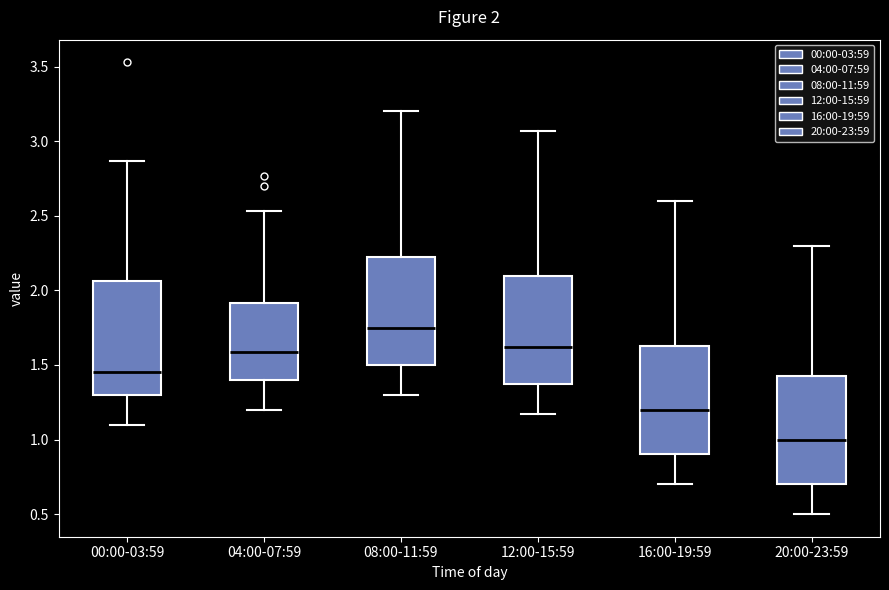

Which box's median line is the lowest?

20:00-23:59